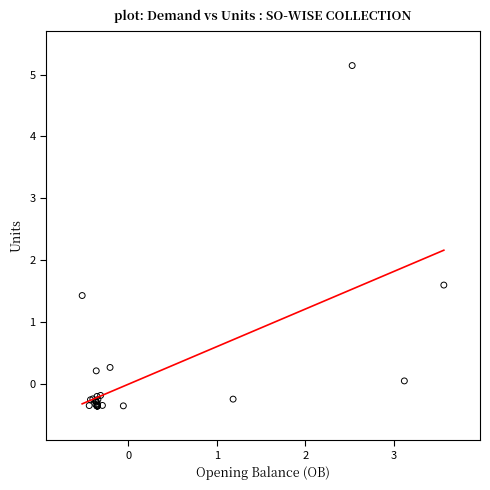

What Y value in the scatter plot is closest to 2?

1.6